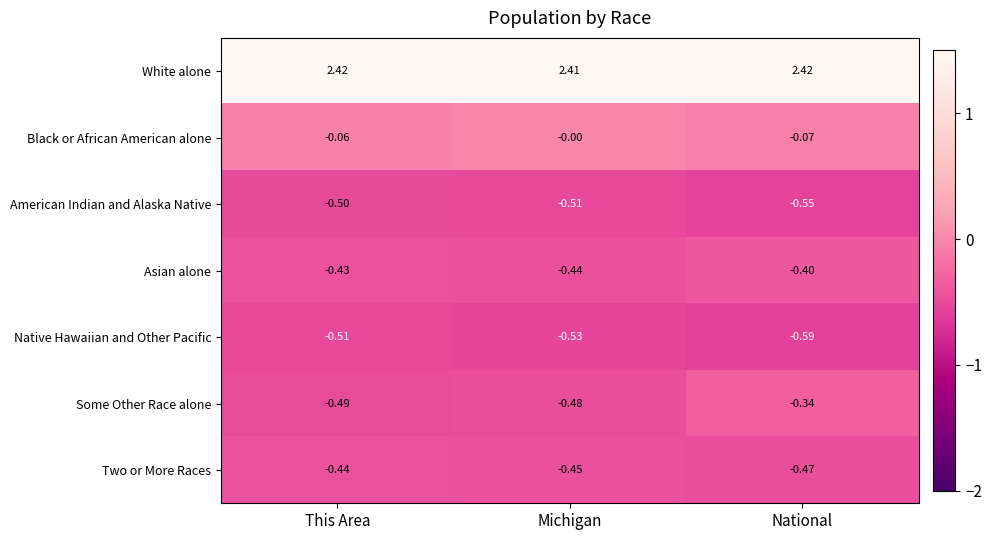

Which series has the largest total across all categories?

White alone